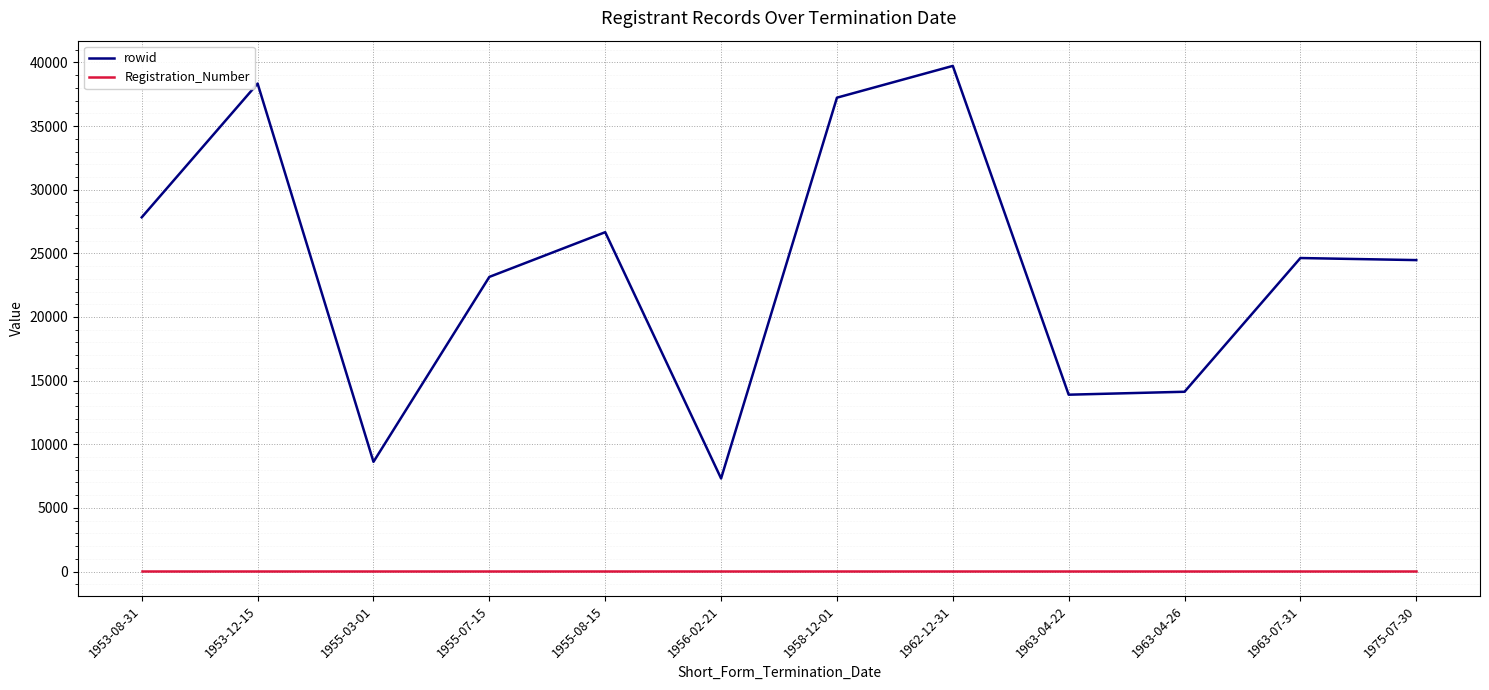

Does the chart have visible grid lines?

Yes